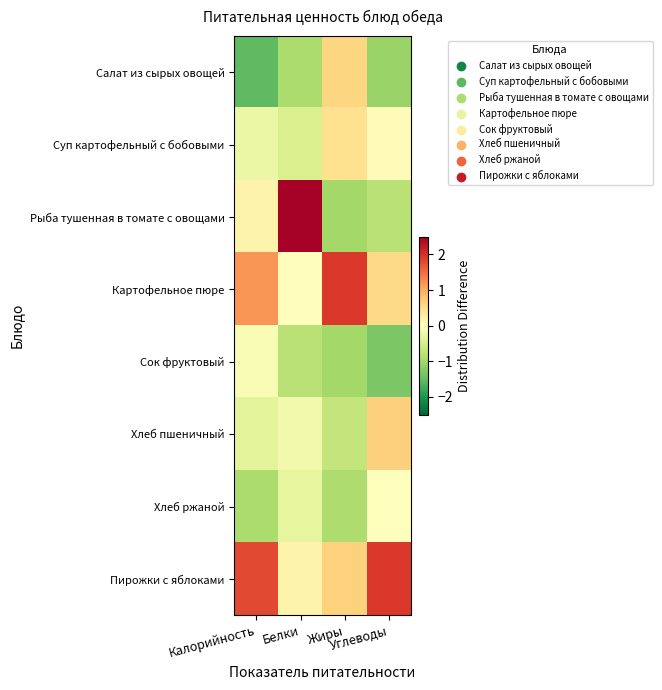

At which category is the sum across all series the highest?

Белки